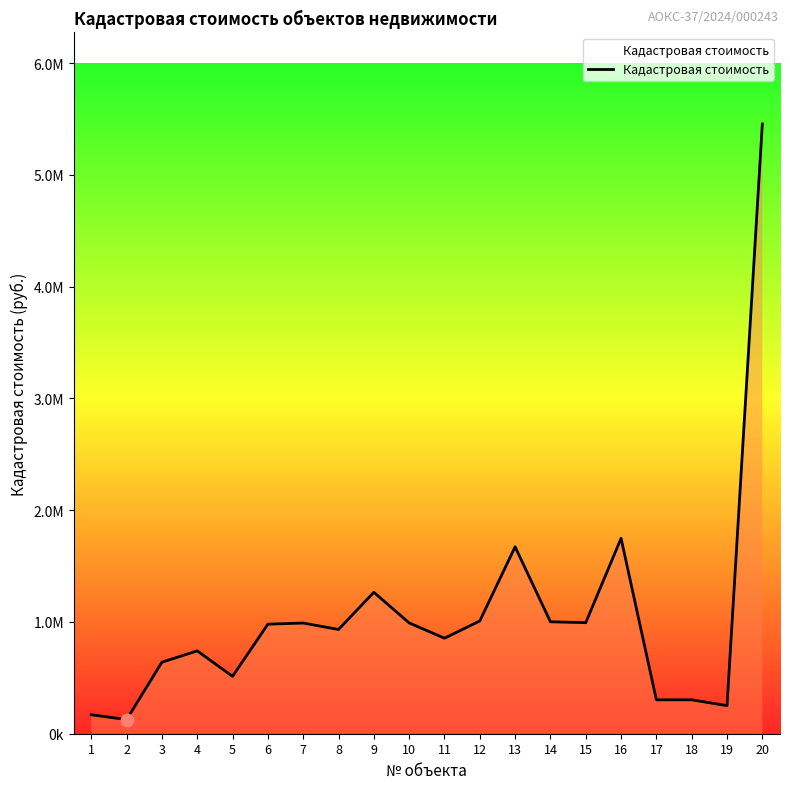

Which has a higher value, 10 or 8?

10